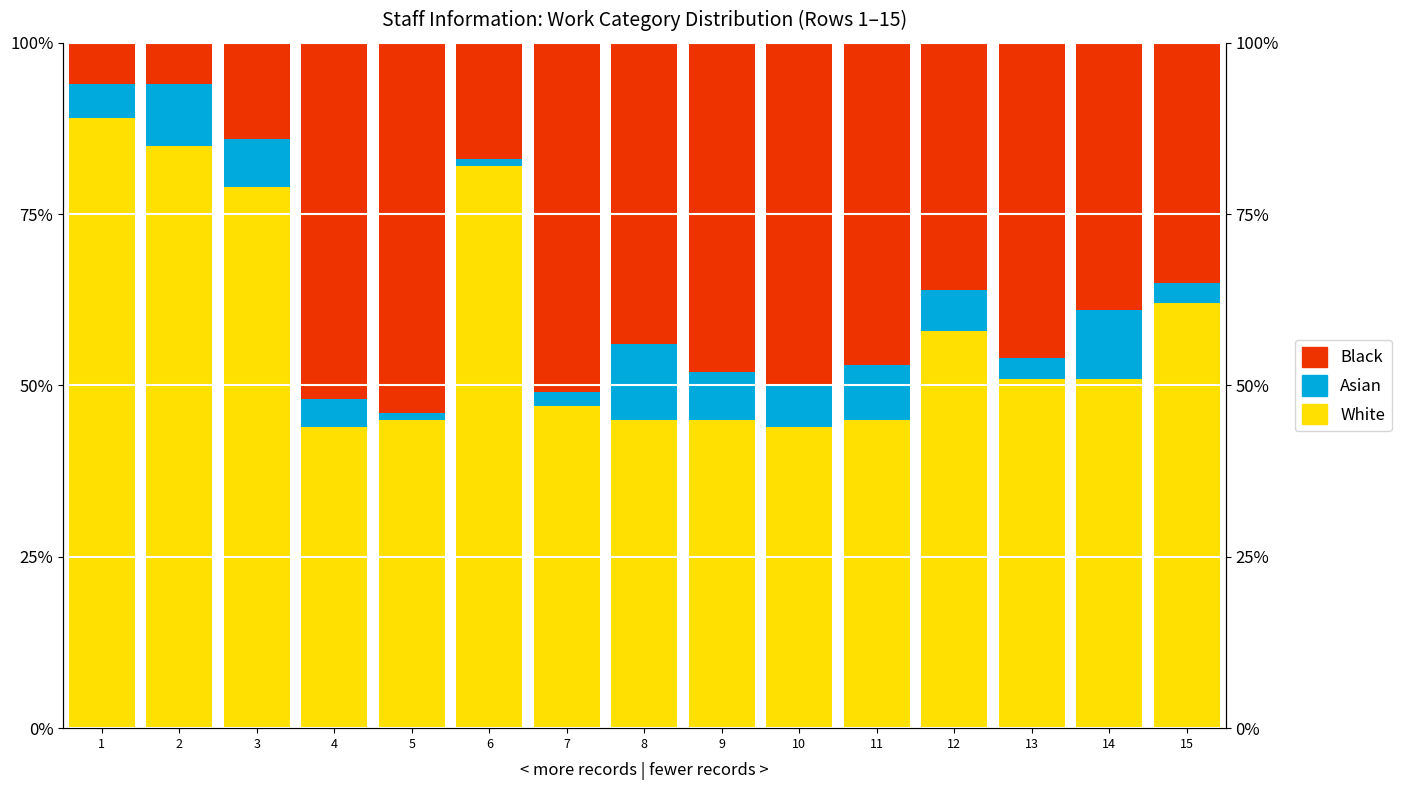

Reading right to left, transcribe all the data shown in this chart.

White: 15=62	14=51	13=51	12=58	11=45	10=44	9=45	8=45	7=47	6=82	5=45	4=44	3=79	2=85	1=89
Asian: 15=3	14=10	13=3	12=6	11=8	10=6	9=7	8=11	7=2	6=1	5=1	4=4	3=7	2=9	1=5
Black: 15=35	14=39	13=46	12=36	11=47	10=50	9=48	8=44	7=51	6=17	5=54	4=52	3=14	2=6	1=6